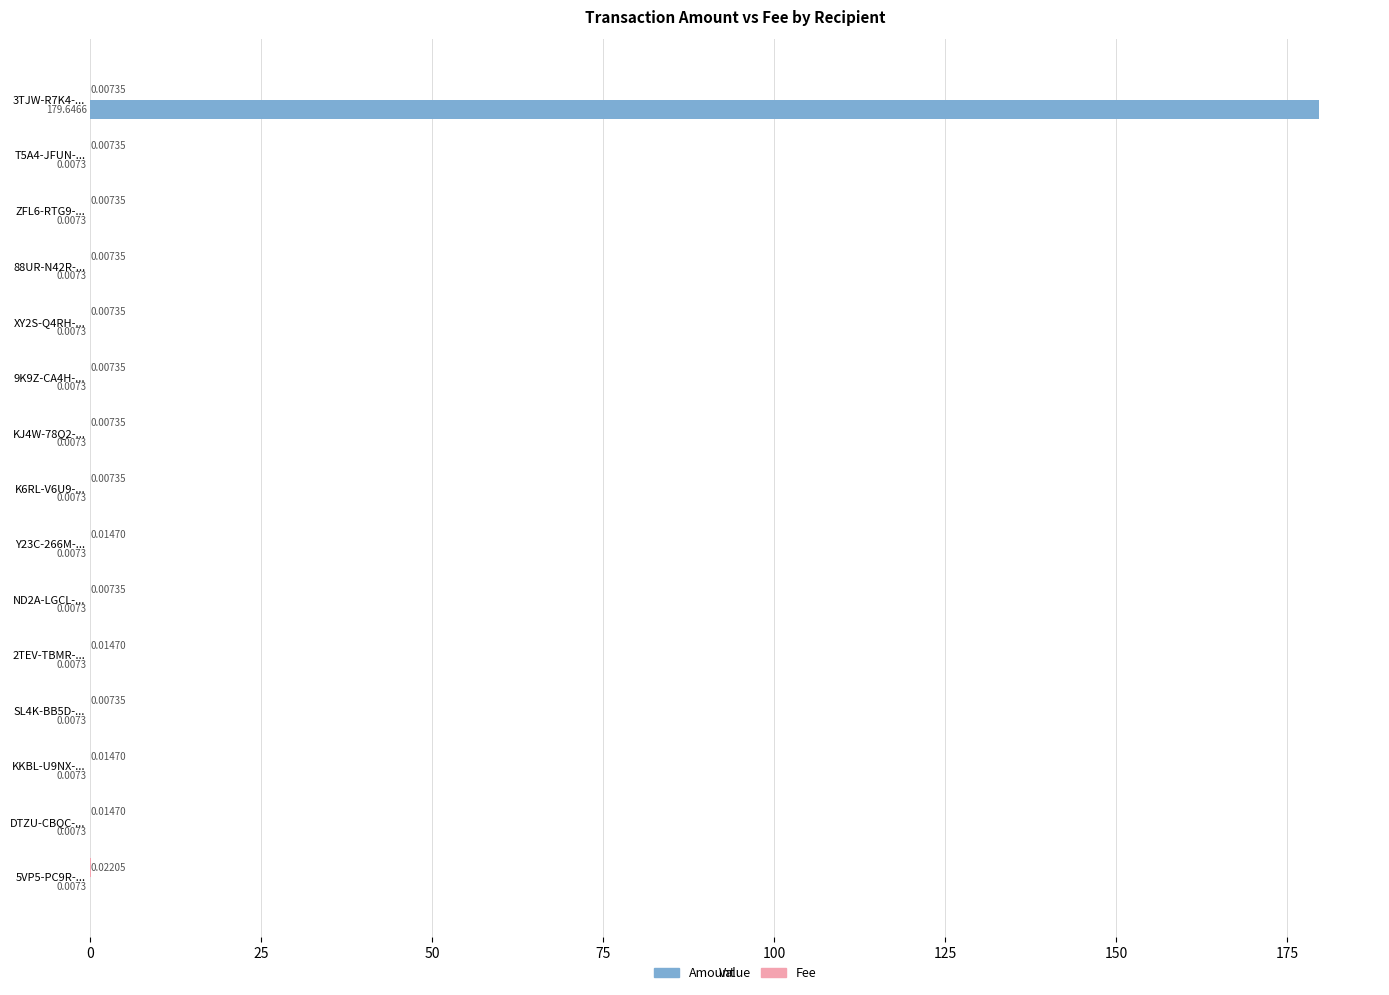

Which series has the largest total across all categories?

Amount